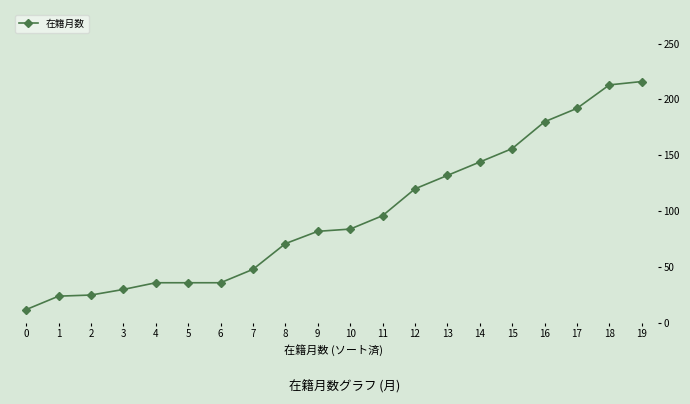

The value at 8 is 71. True or false?

True